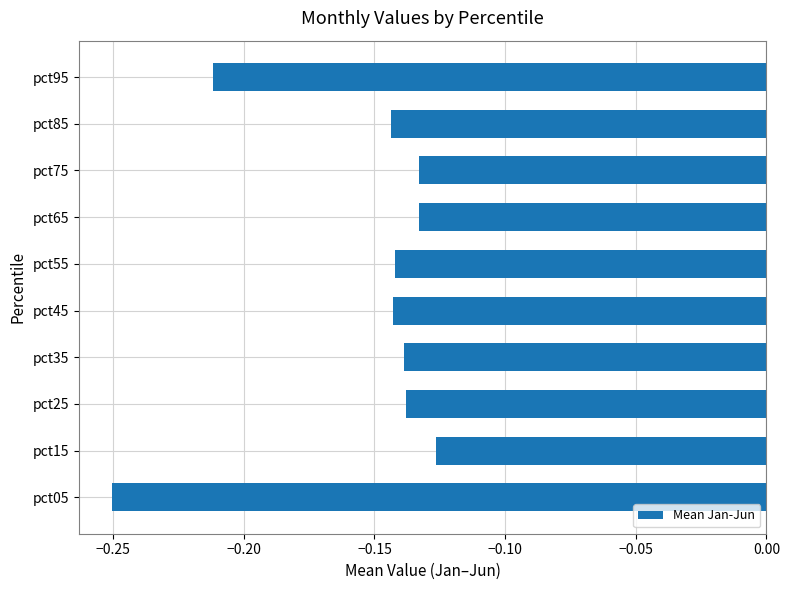

At which category does the chart reach its peak across all series?

pct15